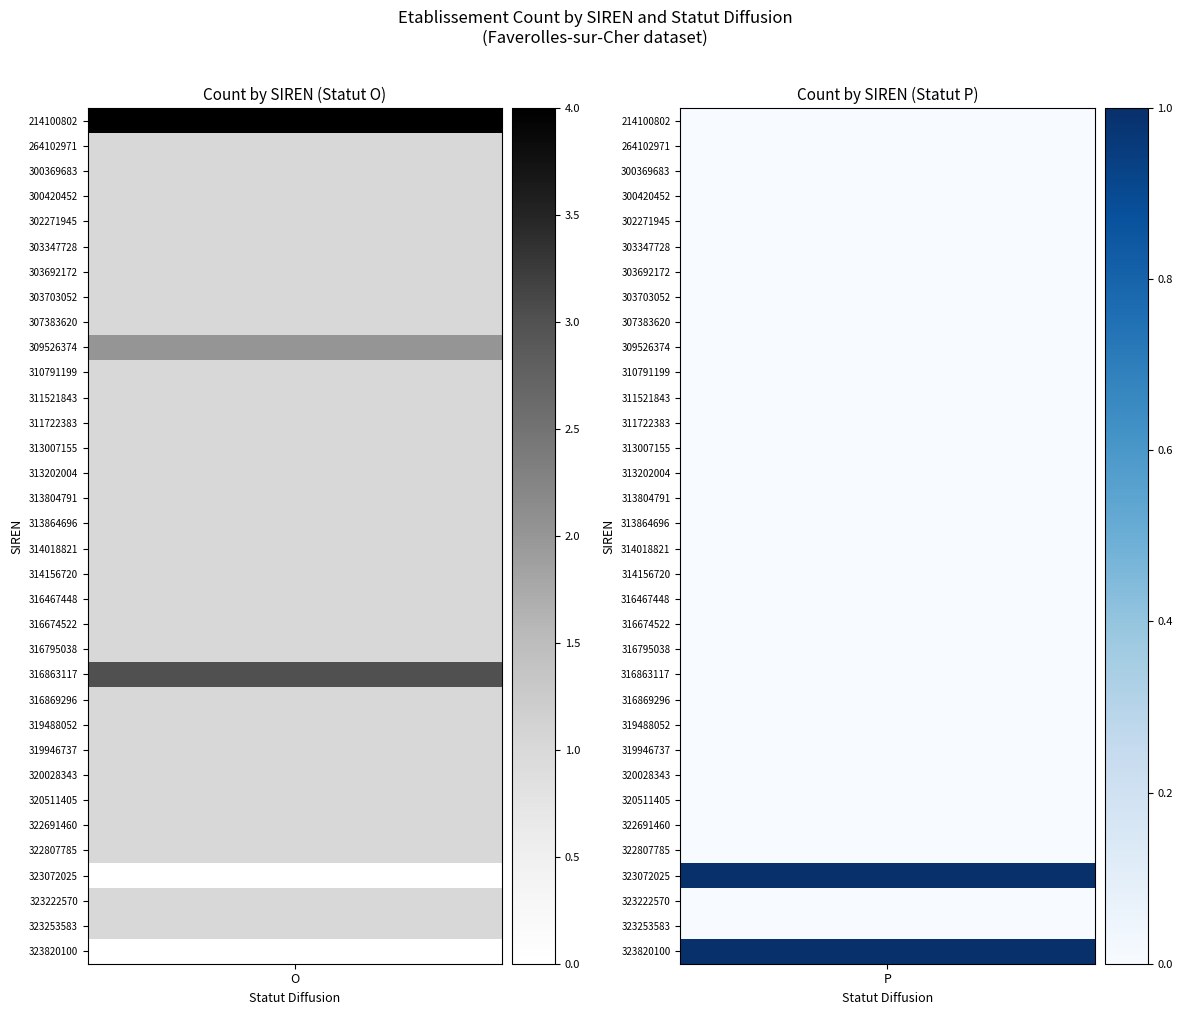

The P_count series shows 0 at 31. True or false?

True